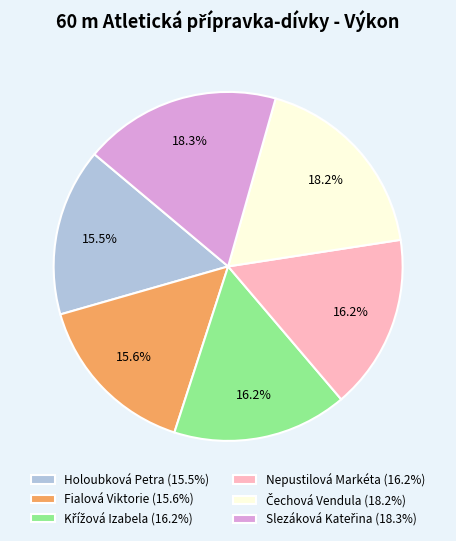

Is Fialová Viktorie (15.6%) the majority of the pie?

No